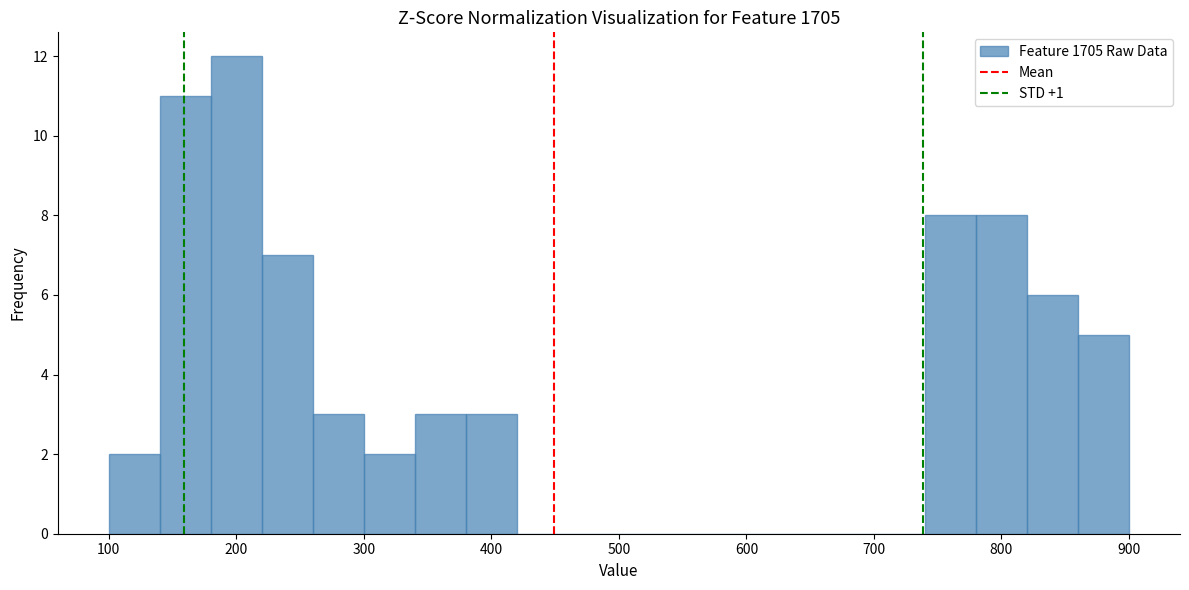

Reading left to right, list every bar in this chart as the range it spans on the x-axis followed by its height. The values are not printed on the chart, so give them approximately, as read against the axis.

100 to 140: 2
140 to 180: 11
180 to 220: 12
220 to 260: 7
260 to 300: 3
300 to 340: 2
340 to 380: 3
380 to 420: 3
420 to 460: 0
460 to 500: 0
500 to 540: 0
540 to 580: 0
580 to 620: 0
620 to 660: 0
660 to 700: 0
700 to 740: 0
740 to 780: 8
780 to 820: 8
820 to 860: 6
860 to 900: 5